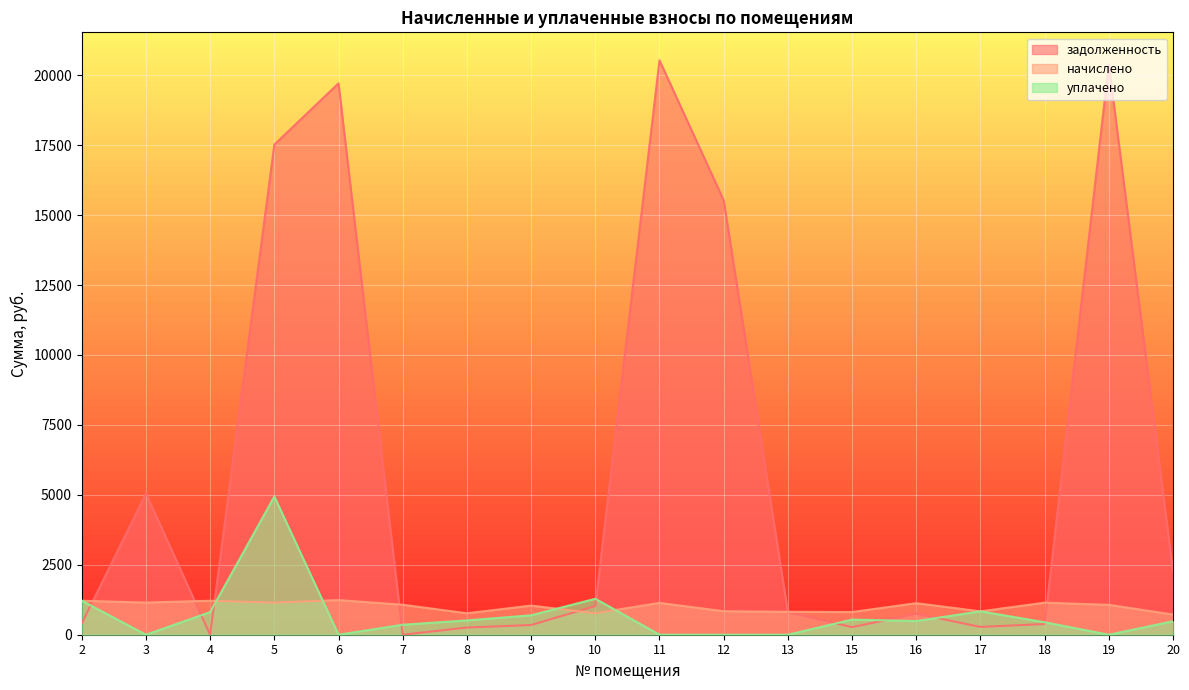

List the labels in order of начислено value, largest first.

6, 2, 4, 3, 5, 18, 11, 16, 7, 19, 9, 12, 17, 13, 15, 10, 8, 20